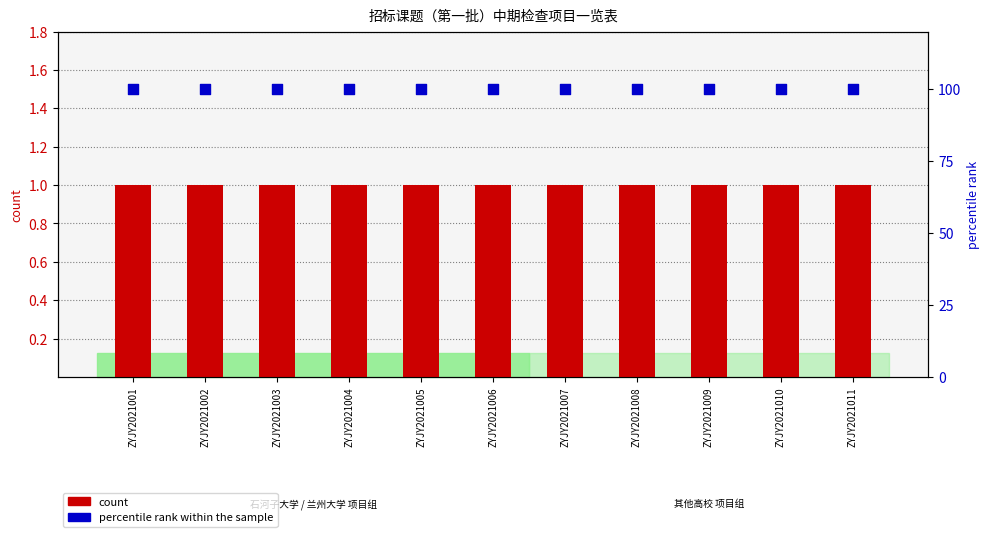

Is the value of count at ZYJY2021002 greater than the value of percentile rank within the sample at ZYJY2021001?

No